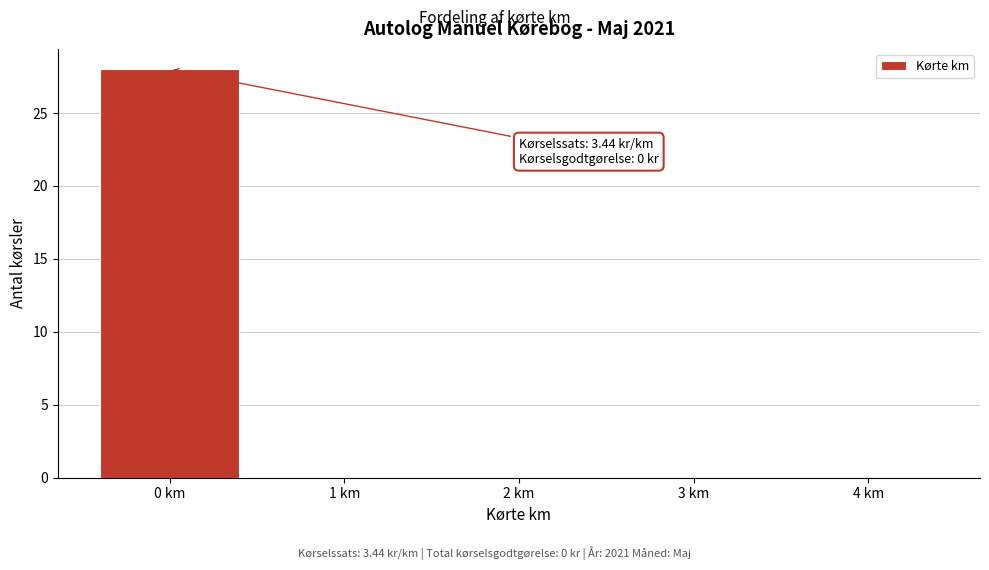

Over which range of the x-axis is the bar tallest?

-0.5 to 0.5